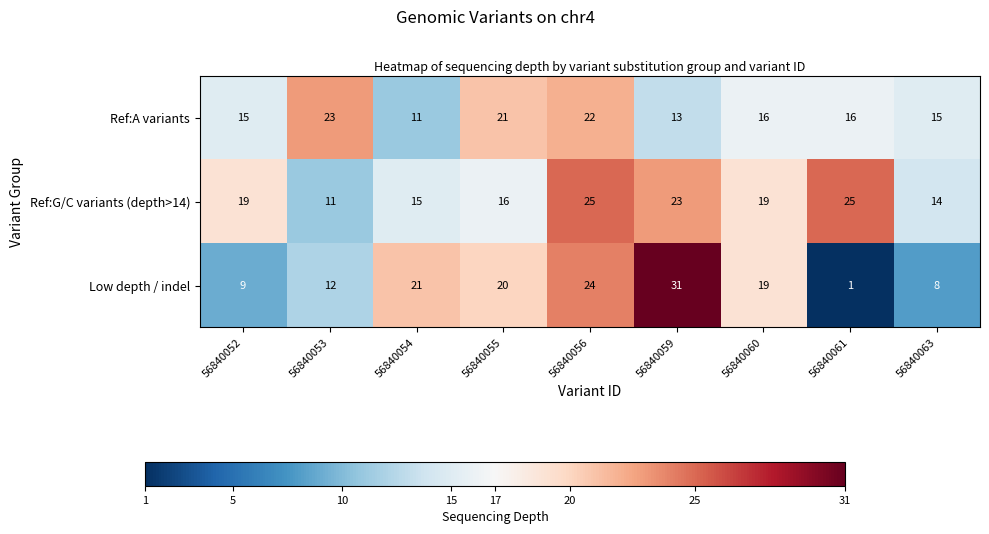

Count the number of data series in this chart.

3